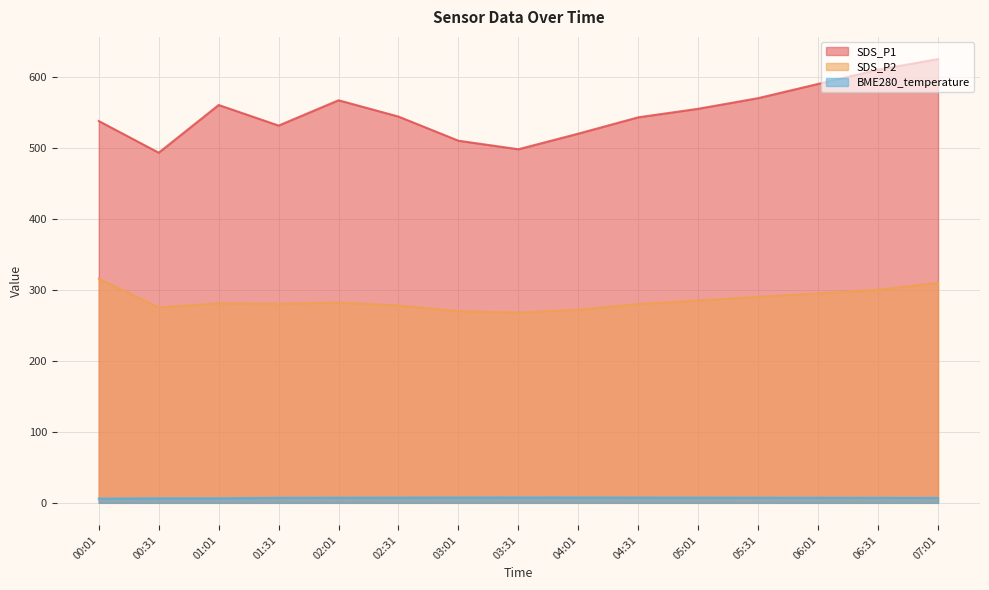

The value of SDS_P2 at 00:31 is 275.2. True or false?

True